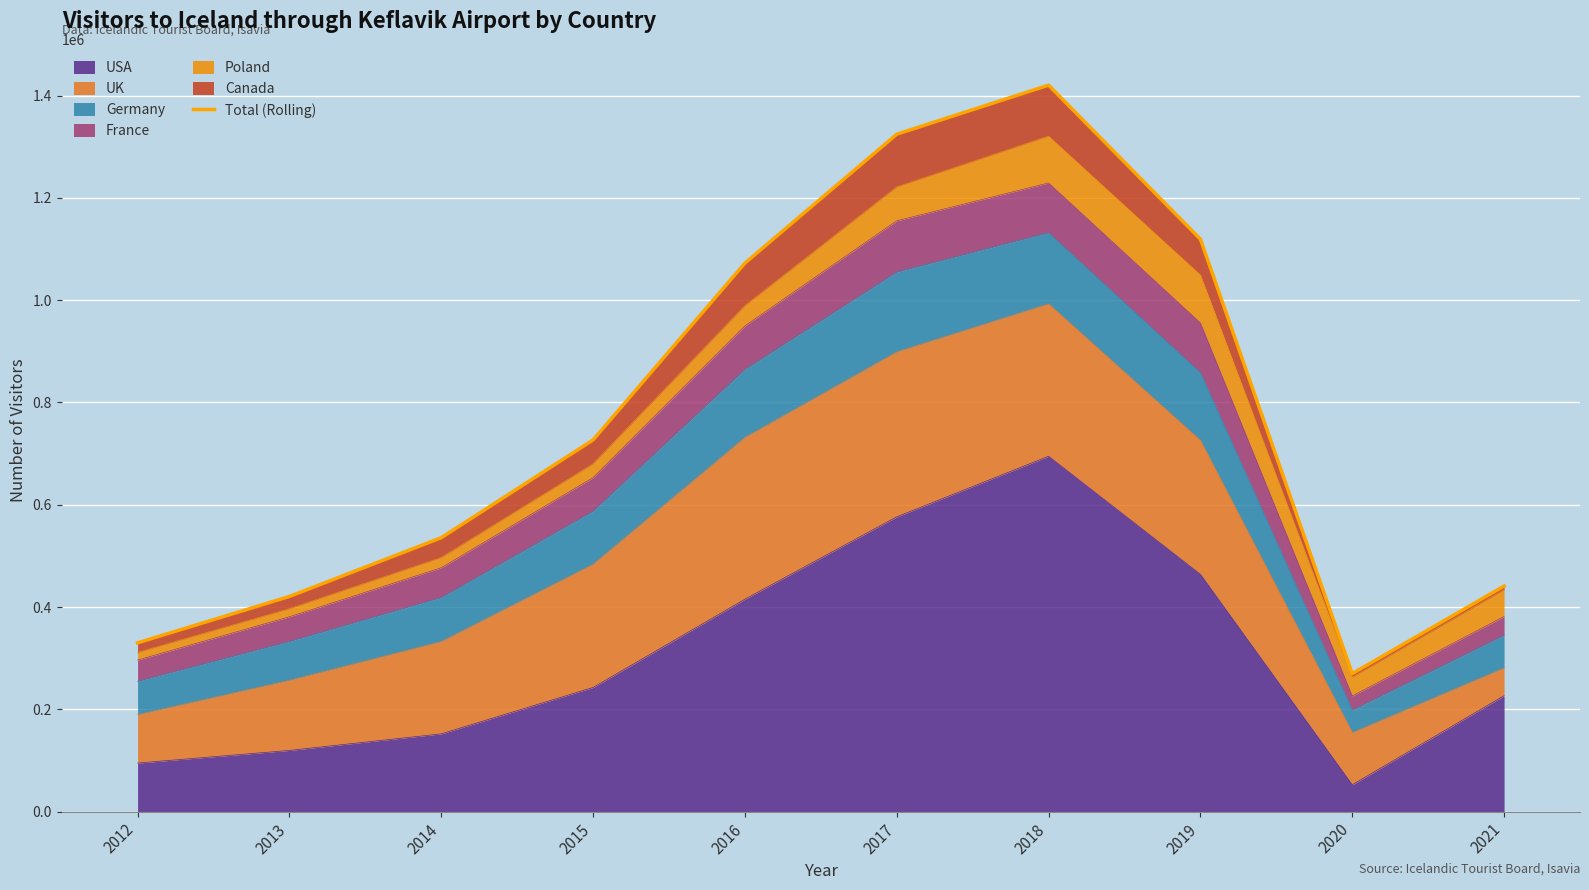

What is the change in value from 2016 to 2019?

+46748